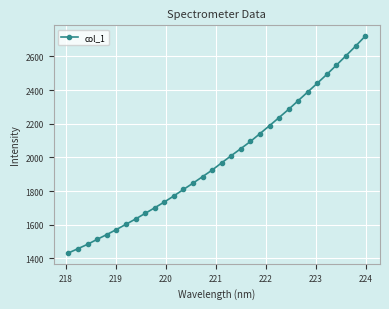

What is the greatest value displayed?

2719.9